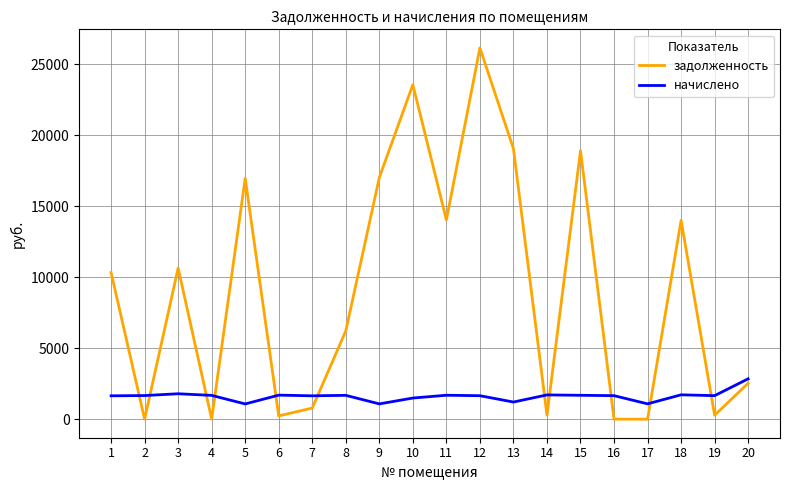

Between which two adjacent categories do задолженность and начислено first intersect?

1 and 2